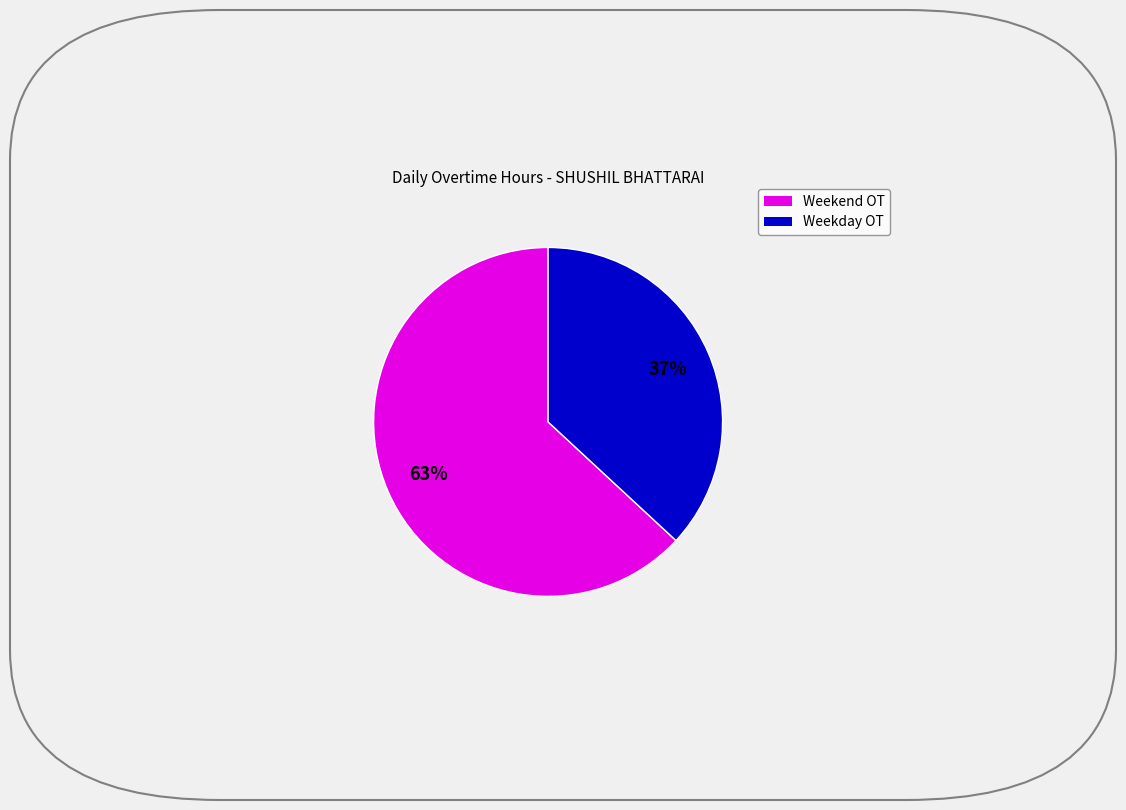

Does any single category account for the majority?

Yes